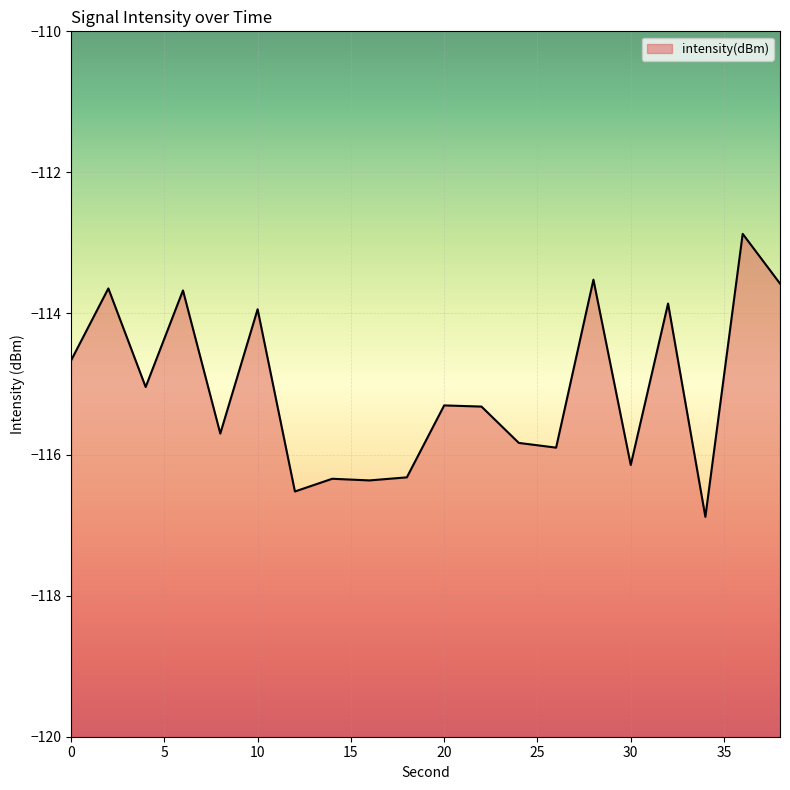

How many lines are shown in the chart?

1